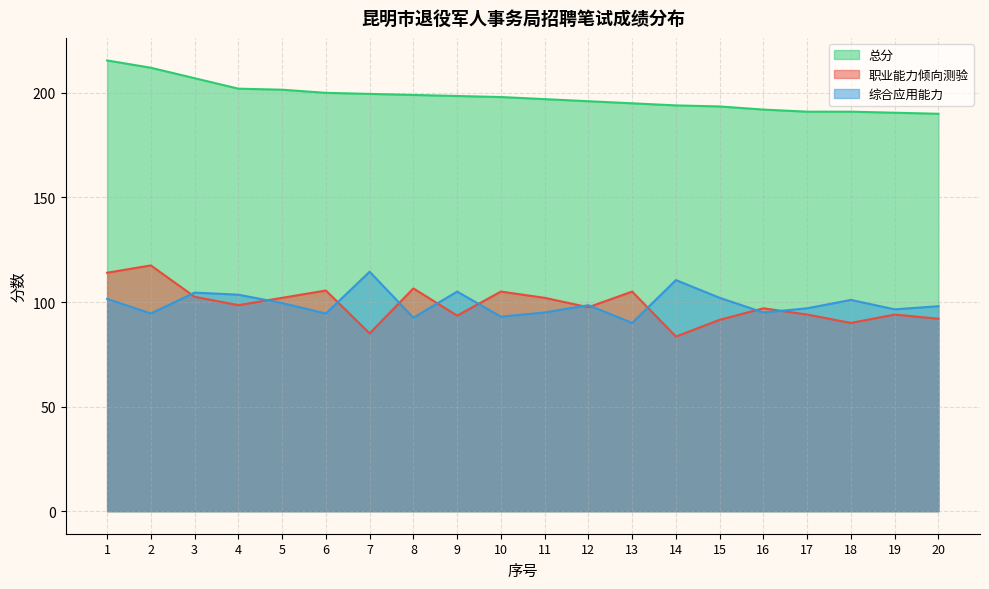

Reading right to left, transcribe all the data shown in this chart.

职业能力倾向测验: 92.0	94.0	90.0	94.0	97.0	91.5	83.5	105.0	97.5	102.0	105.0	93.5	106.5	85.0	105.5	102.0	98.5	102.5	117.5	114.0
综合应用能力: 98.0	96.5	101.0	97.0	95.0	102.0	110.5	90.0	98.5	95.0	93.0	105.0	92.5	114.5	94.5	99.5	103.5	104.5	94.5	101.5
总分: 190.0	190.5	191.0	191.0	192.0	193.5	194.0	195.0	196.0	197.0	198.0	198.5	199.0	199.5	200.0	201.5	202.0	207.0	212.0	215.5